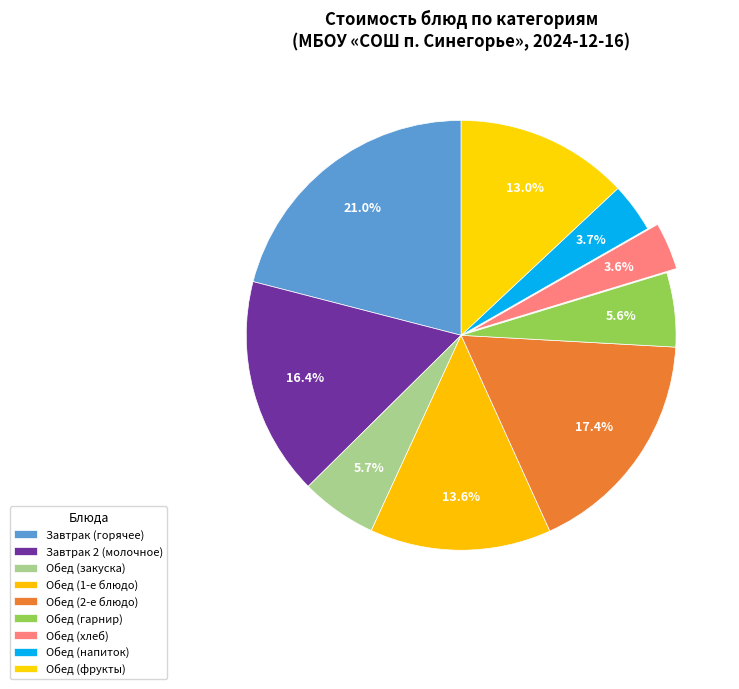

How many segments does this pie chart have?

9